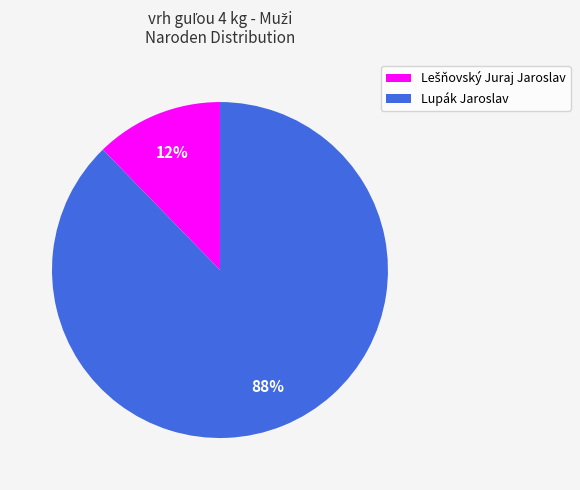

True or false: Lupák Jaroslav accounts for 81% of the total.

False